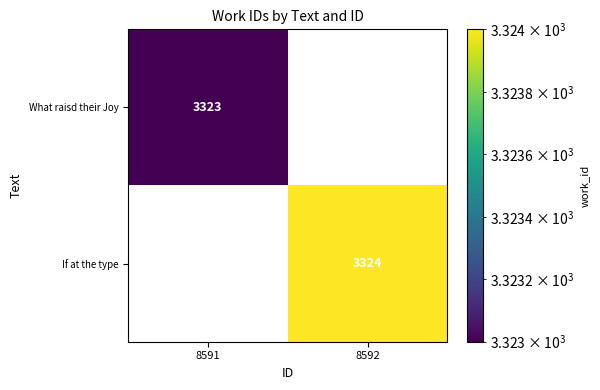

True or false: If at the type has a value of 3324 at 8592.

True